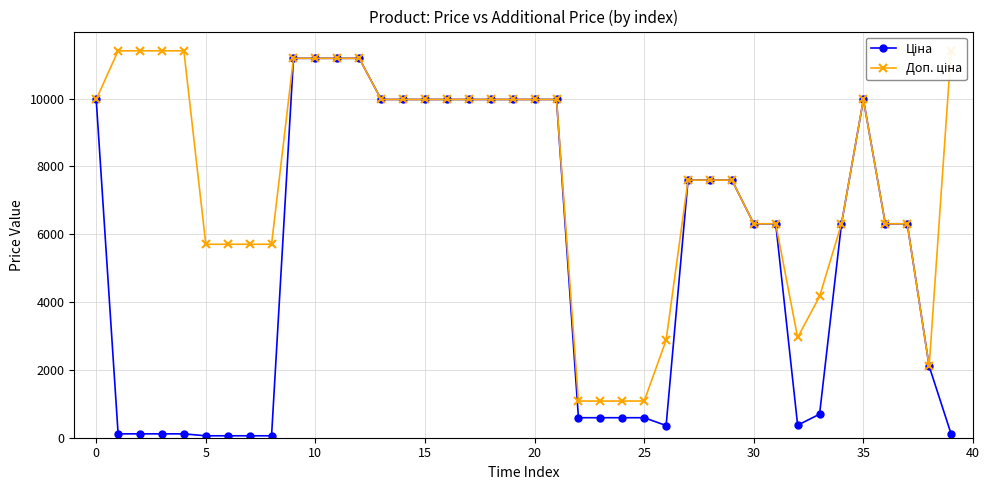

At 25, list the series in order from largest to smallest.

Доп. ціна, Ціна